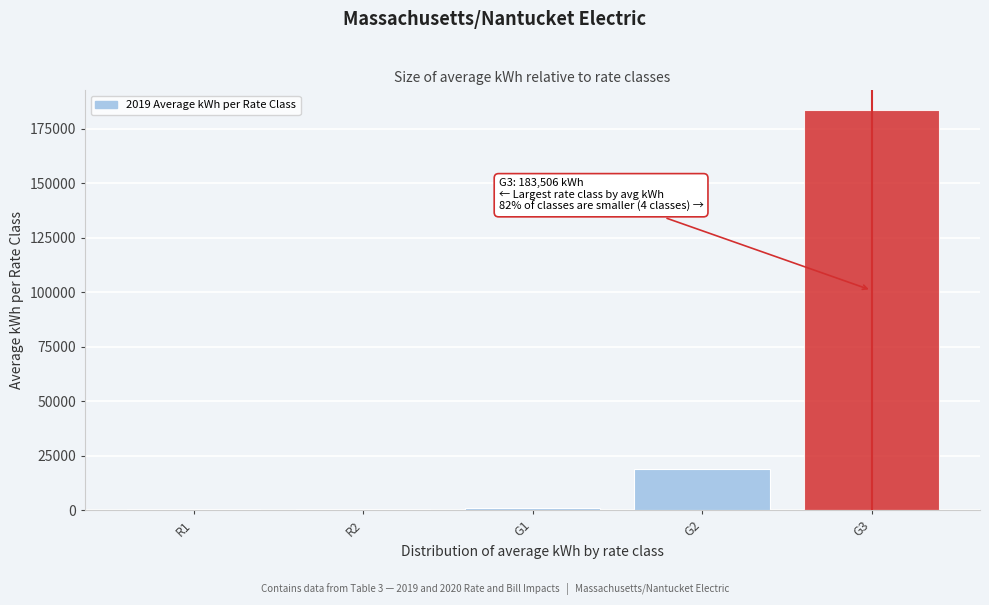

Is it true that the value at G3 is 114166?

False